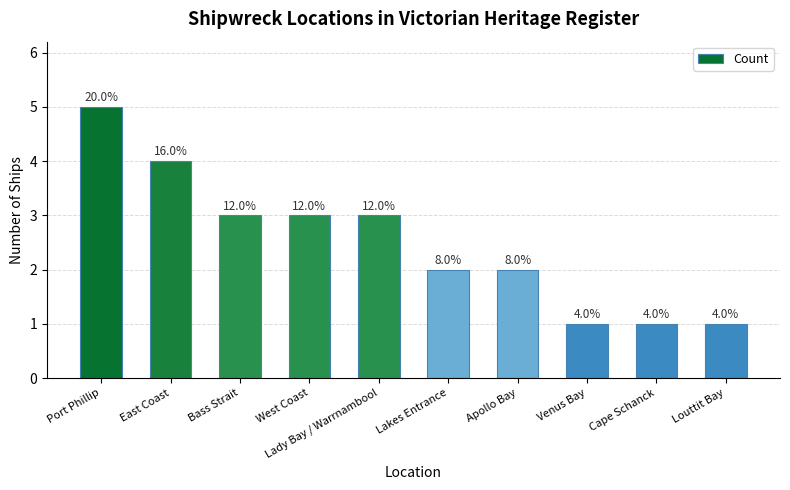

The value at Lakes Entrance is 1. True or false?

False